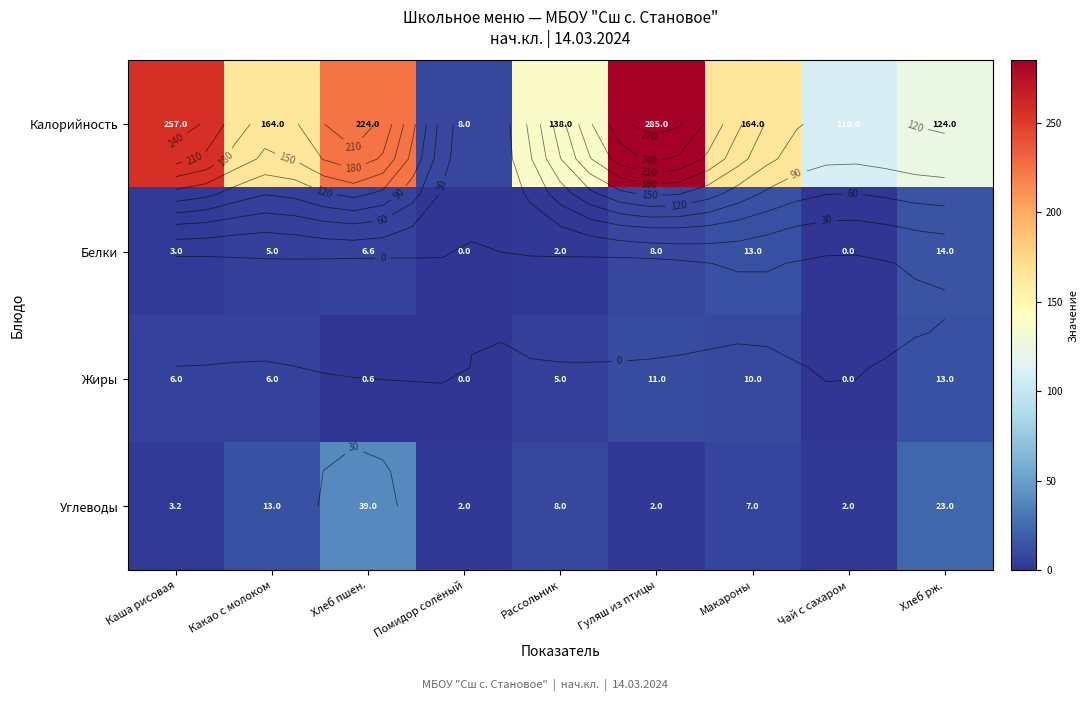

Which series has the largest total across all categories?

Калорийность